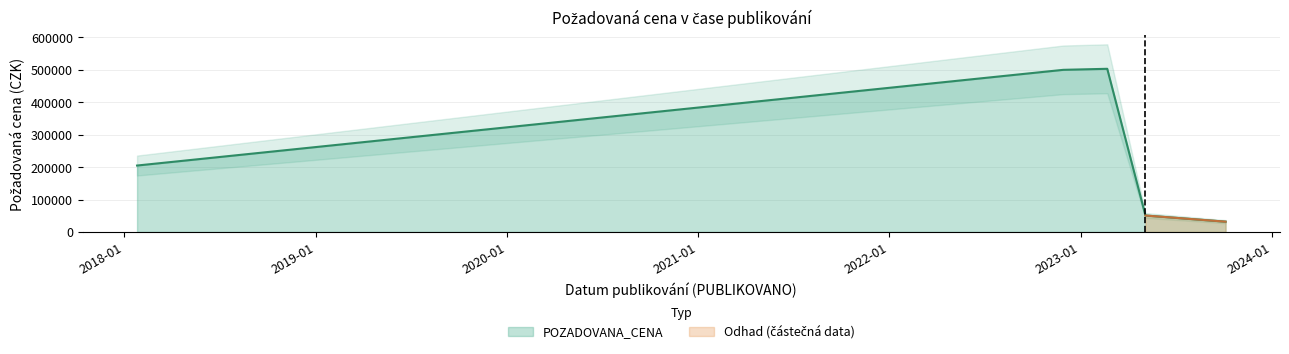

The chart shows a value of 75327 at 2023-05-05. True or false?

False